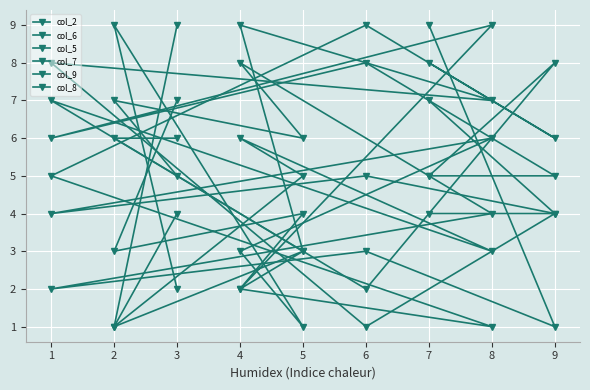

The value of col_9 at 1 is 4. True or false?

True